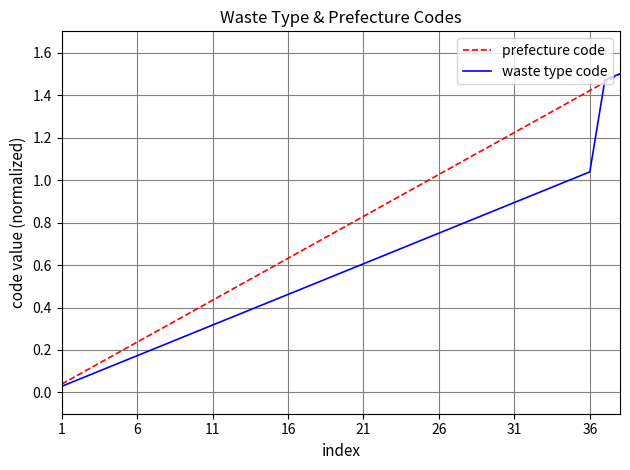

Which series has the widest spread of values?

waste type code